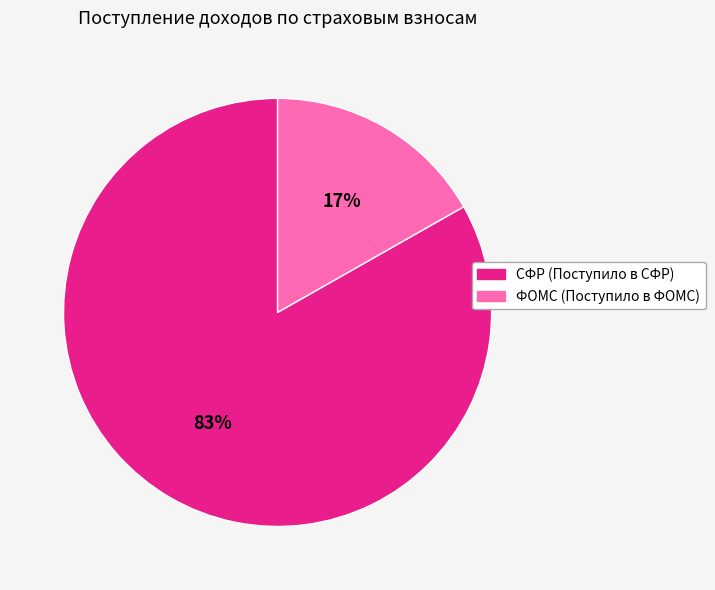

Combined, do ФОМС (Поступило в ФОМС) and СФР (Поступило в СФР) account for over 50%?

Yes